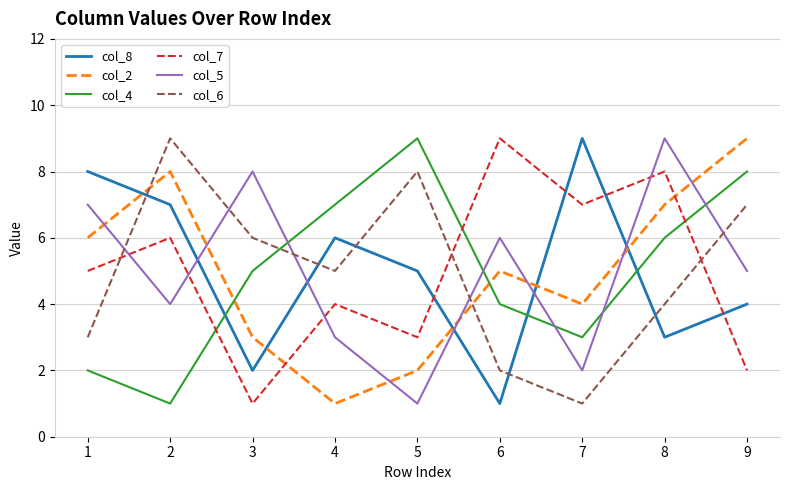

How many intersections are there between col_6 and col_4?

1